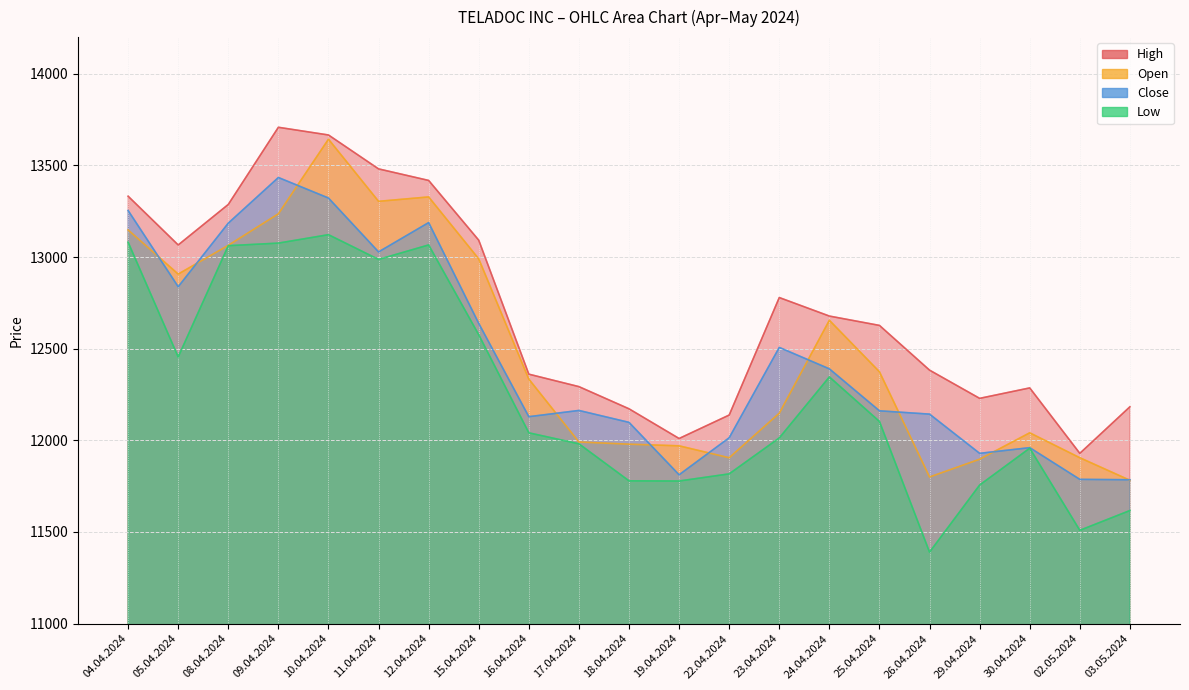

Rank the series by their maximum value, from lowest to highest.

Low, Close, Open, High